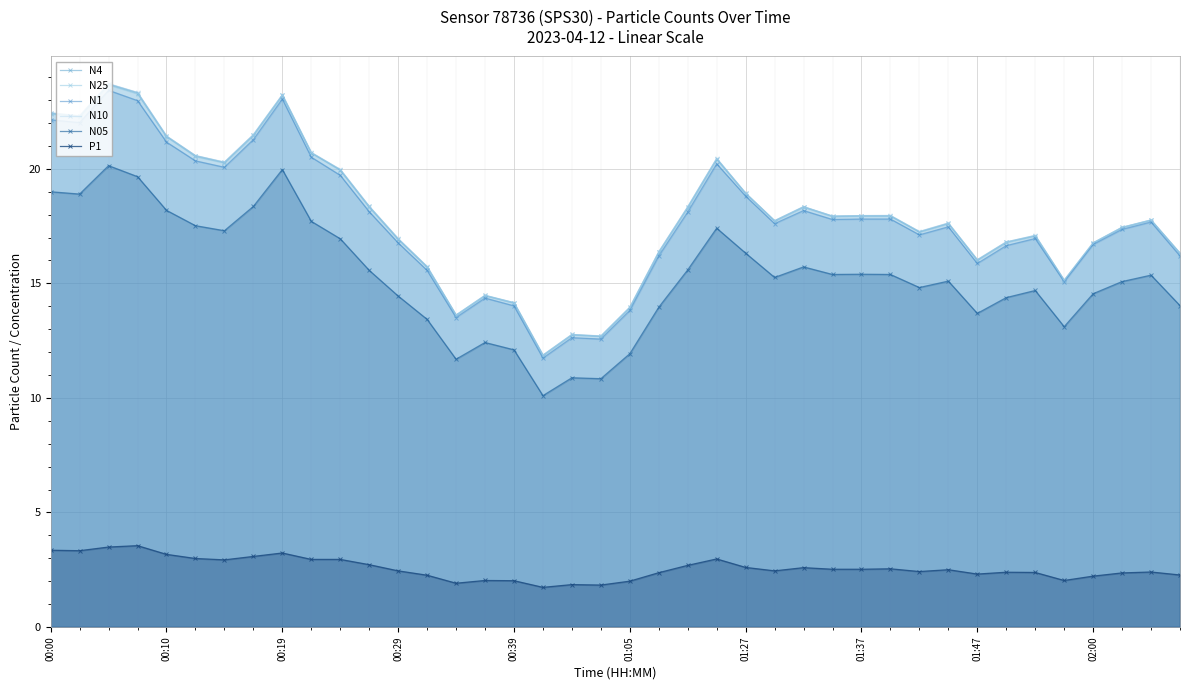

Which series has the largest range (max minus min)?

N10